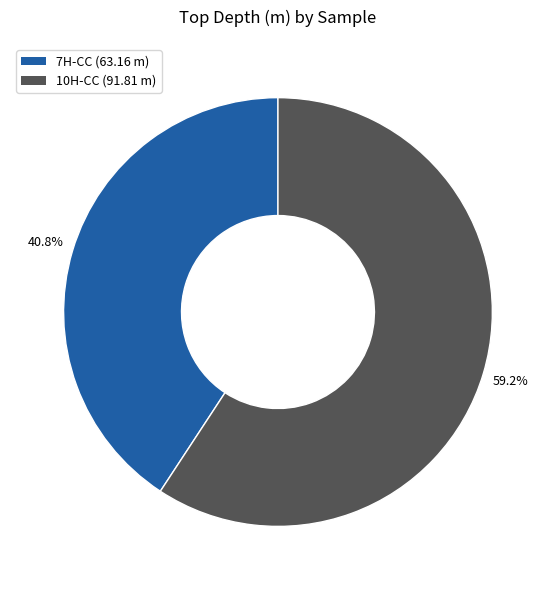

Does any single category account for the majority?

Yes